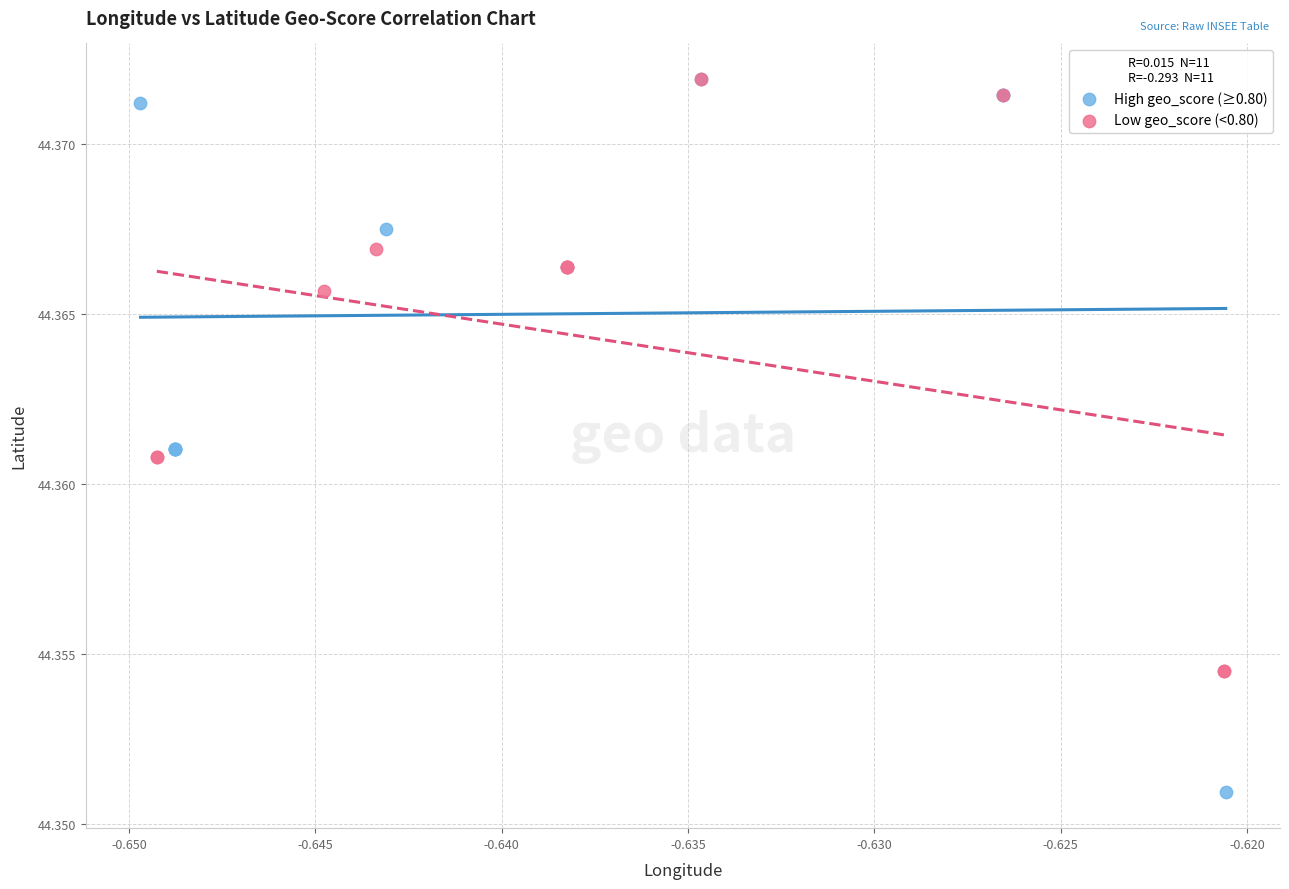

Which series has the largest Y range (max minus min)?

High geo_score (≥0.80)